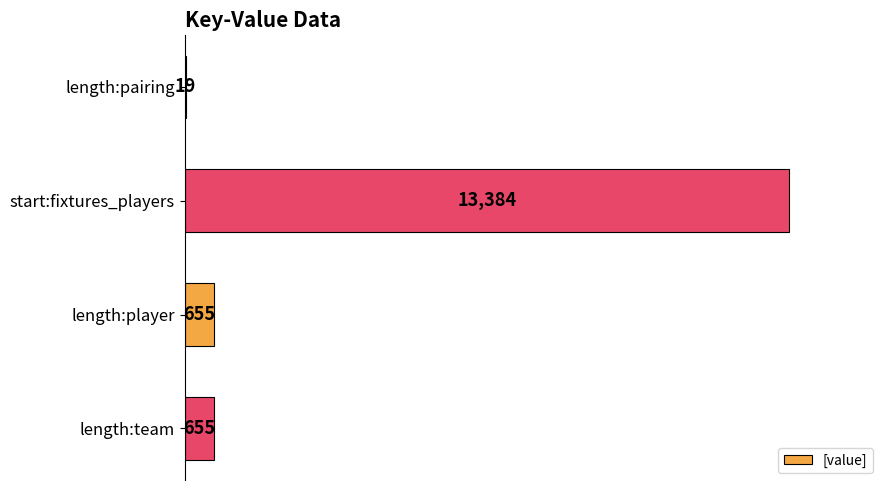

Reading bottom to top, transcribe all the data shown in this chart.

length:team=655	length:player=655	start:fixtures_players=13384	length:pairing=19